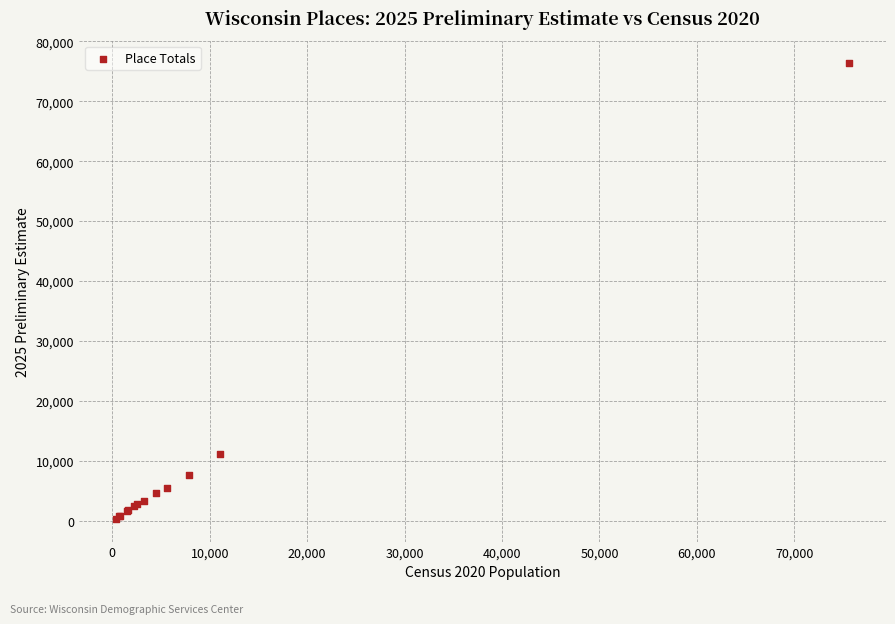

What Y value in the scatter plot is closest to 38320?

11137